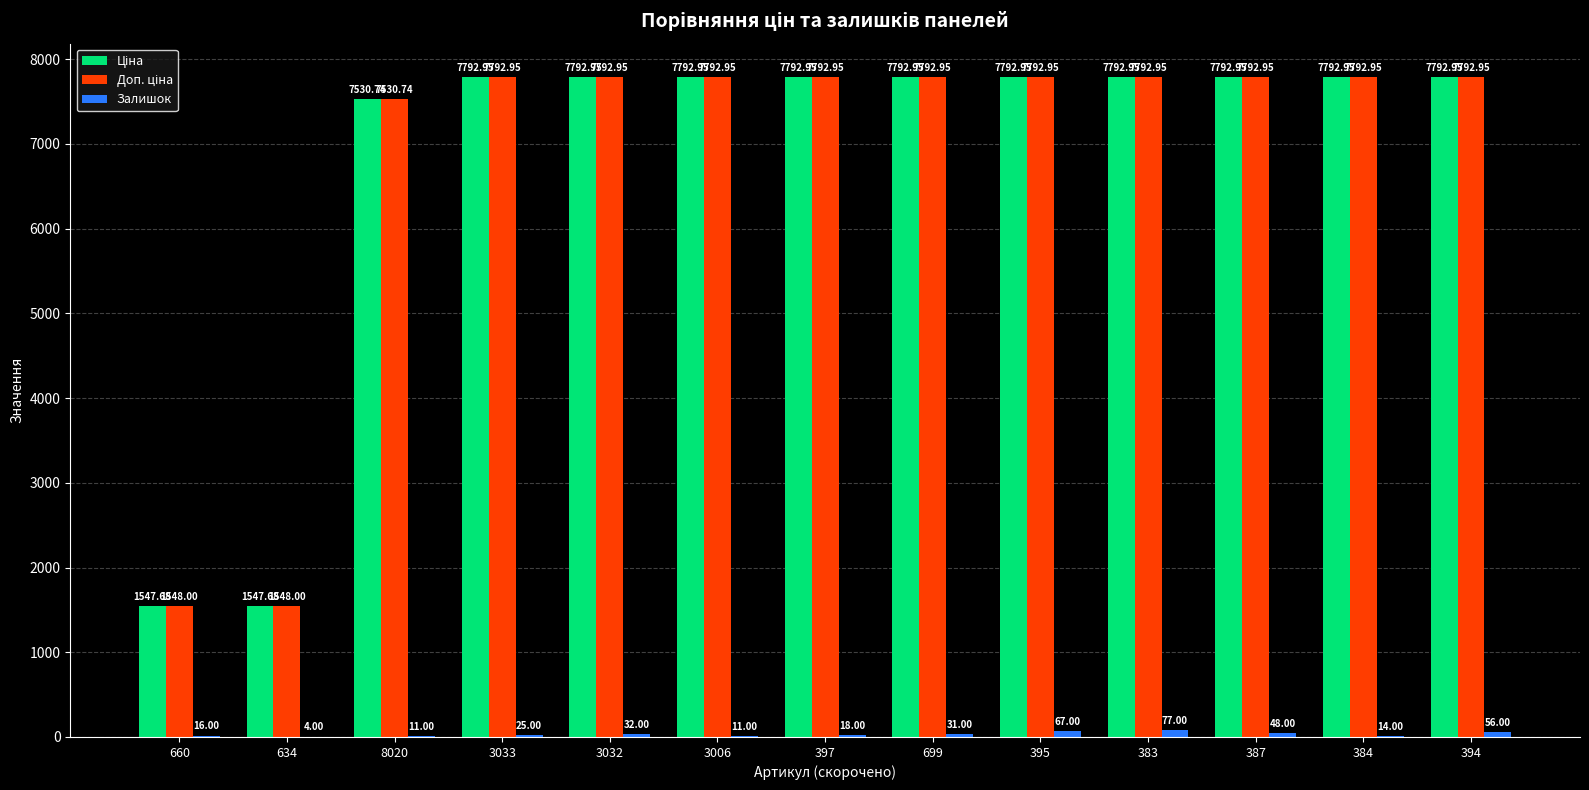

What is the total value across all series at 395?

15652.9